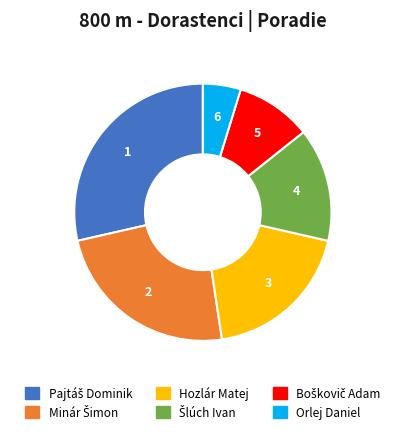

How many segments does this pie chart have?

6